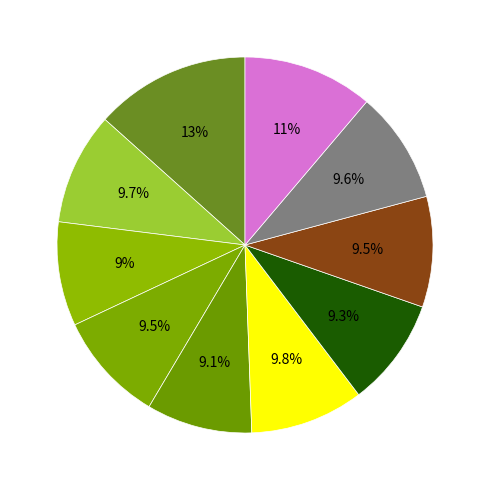

Is there a majority slice in this chart?

No